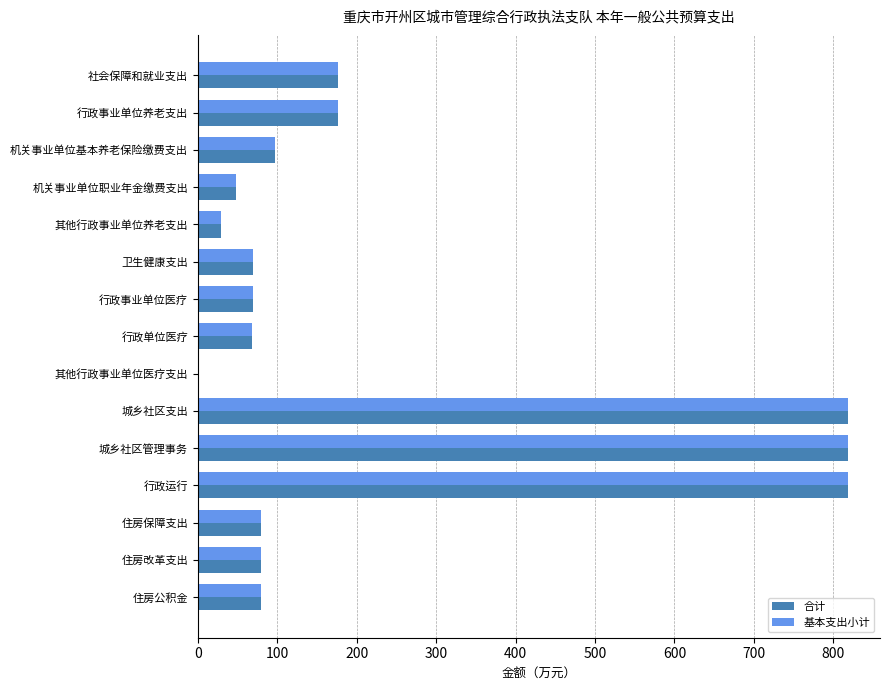

The value of 基本支出小计 at 机关事业单位职业年金缴费支出 is 48.7. True or false?

True